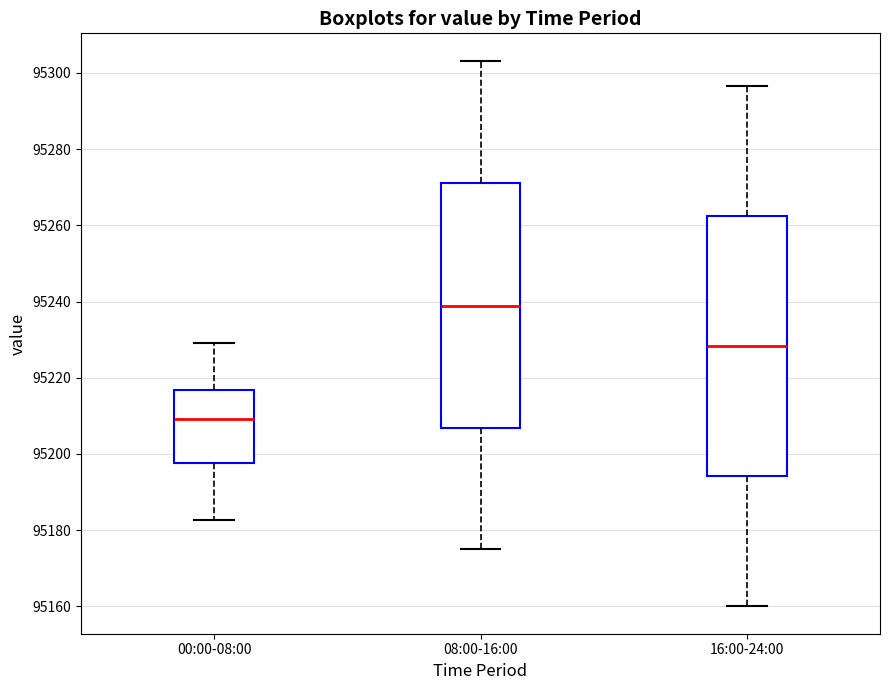

Which box's median line is the highest?

08:00-16:00